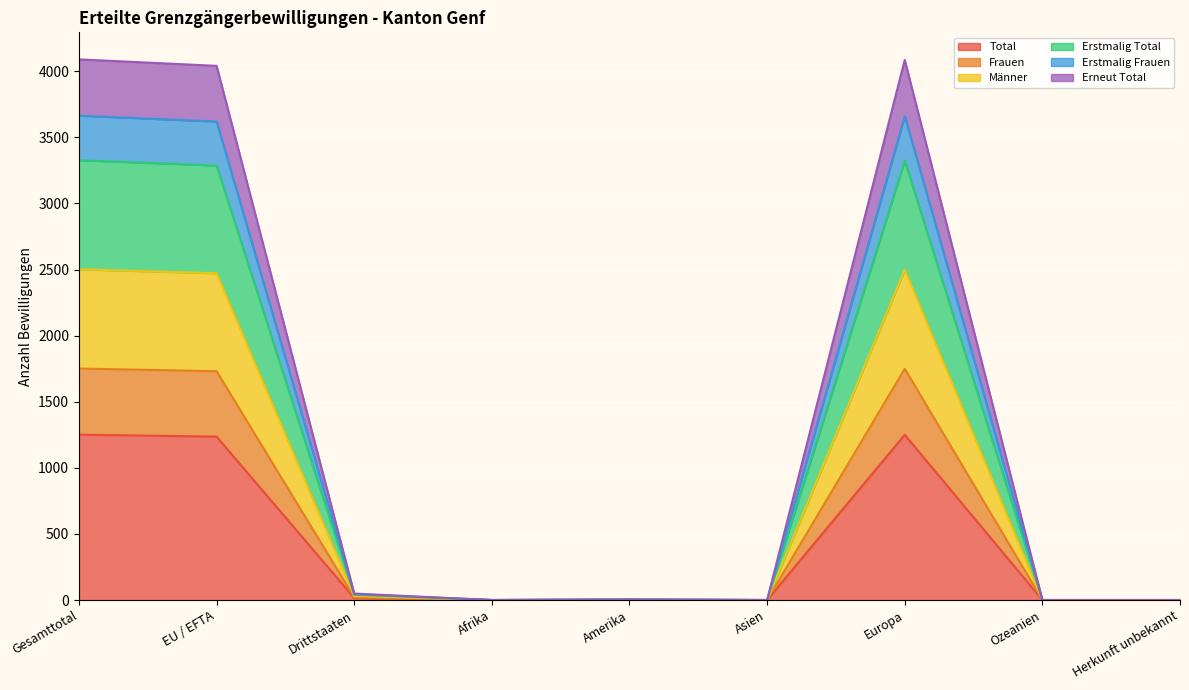

At which label is Männer closest to 1251?

EU / EFTA